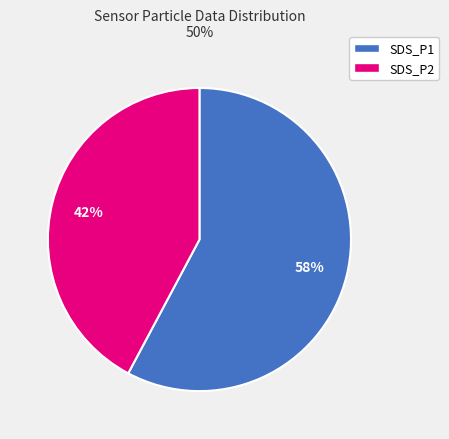

Is there any slice that represents more than half of the pie?

Yes